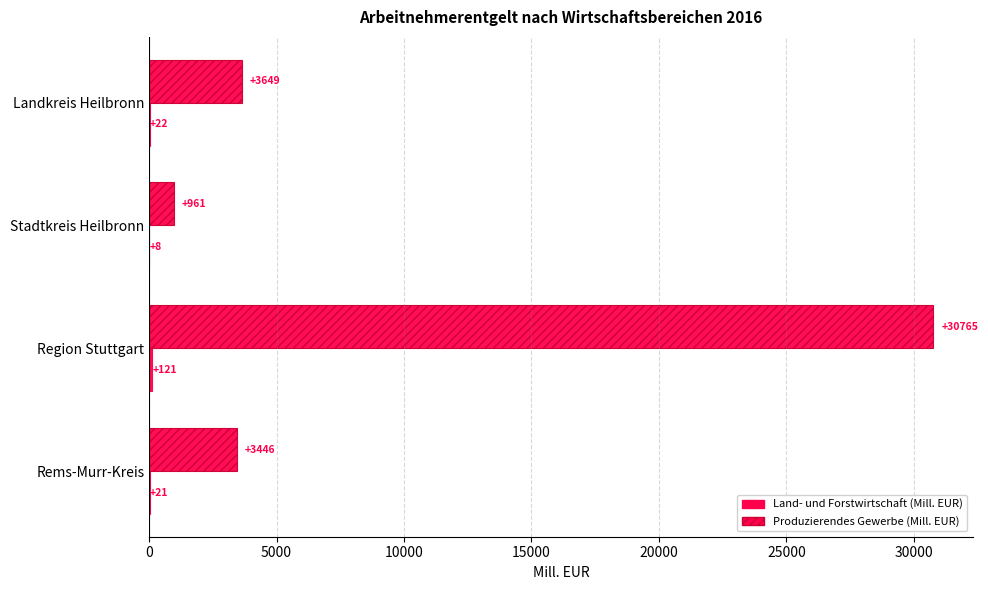

Count the number of categories in the chart.

4